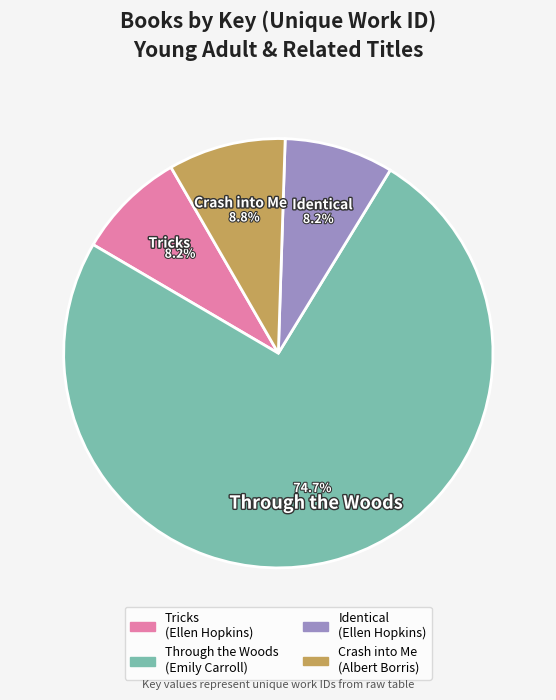

What percentage is the Identical slice, to the nearest percent?

8%